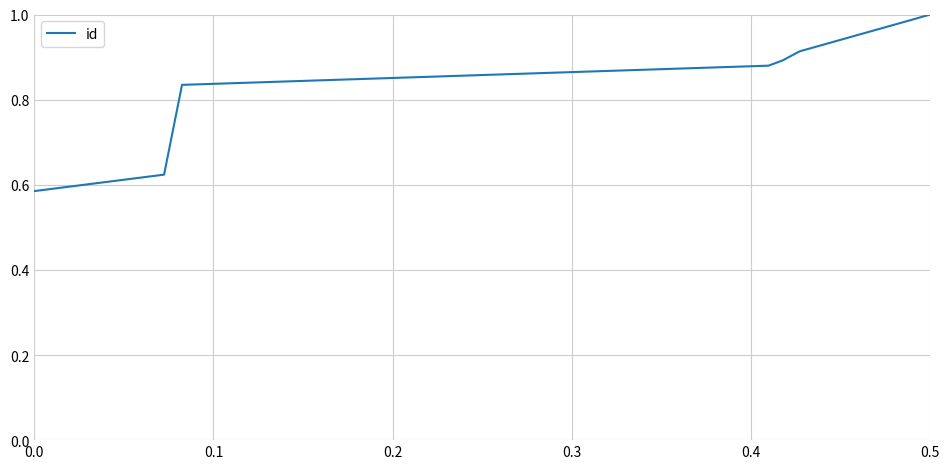

True or false: there are more than 2 points higher than both neighbors.

False